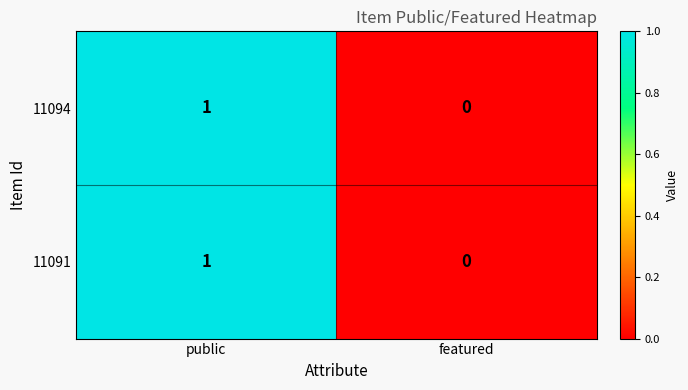

At which category is the sum across all series the highest?

public